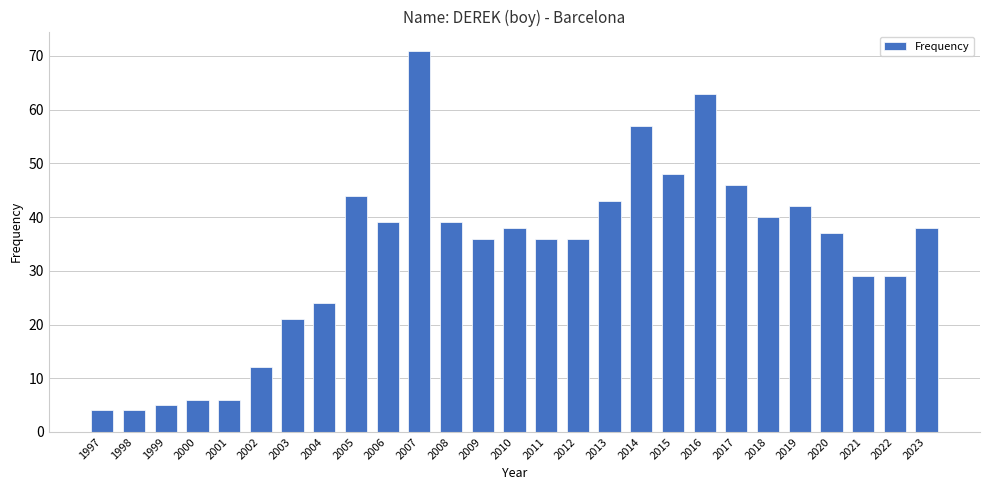

What is the value of the 10th bar from the left?

39